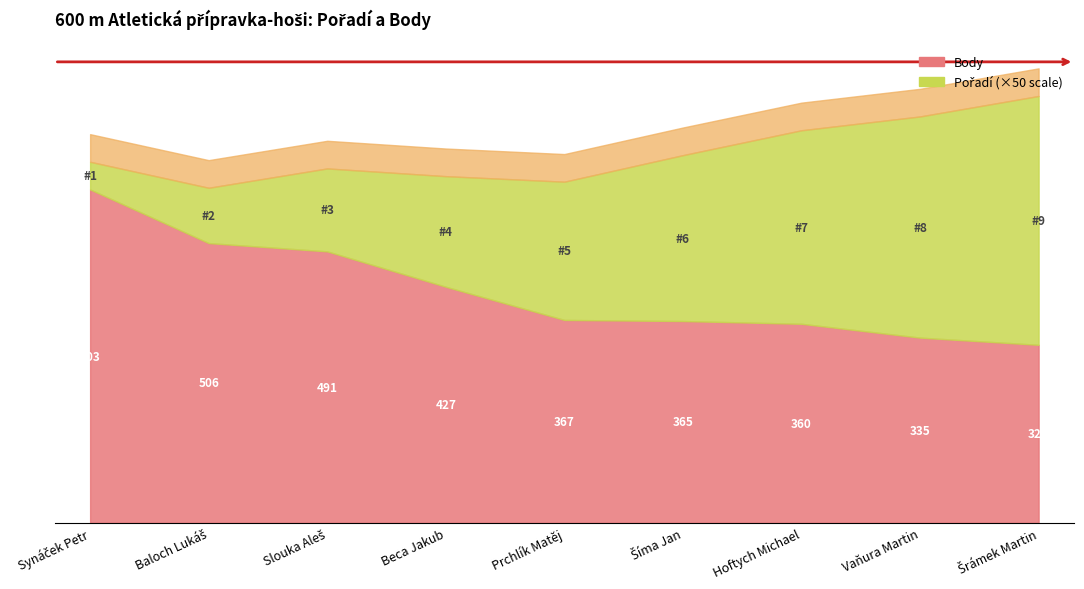

How many lines are shown in the chart?

2